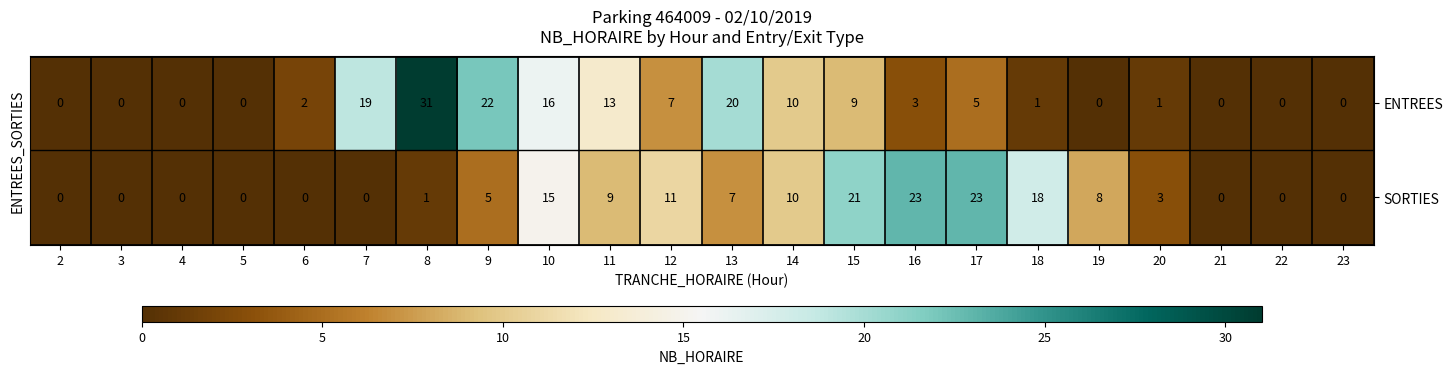

What value does the SORTIES series have at 12, to the nearest 5?

10